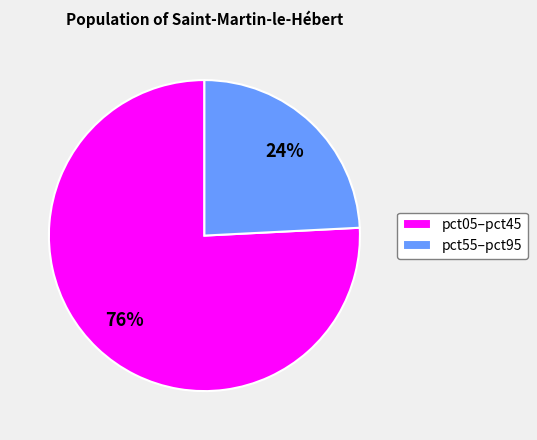

Count the number of slices in the pie.

2